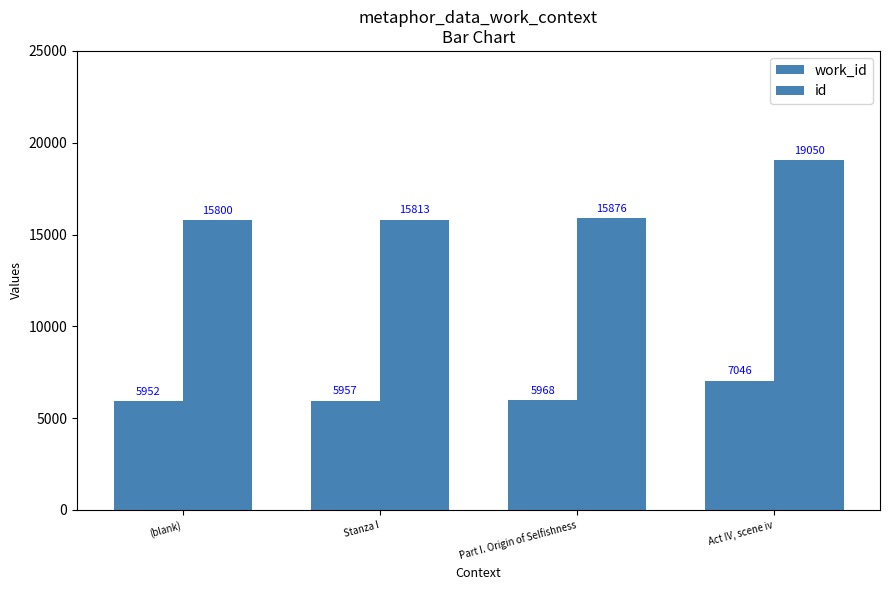

How many distinct data groups are displayed?

2